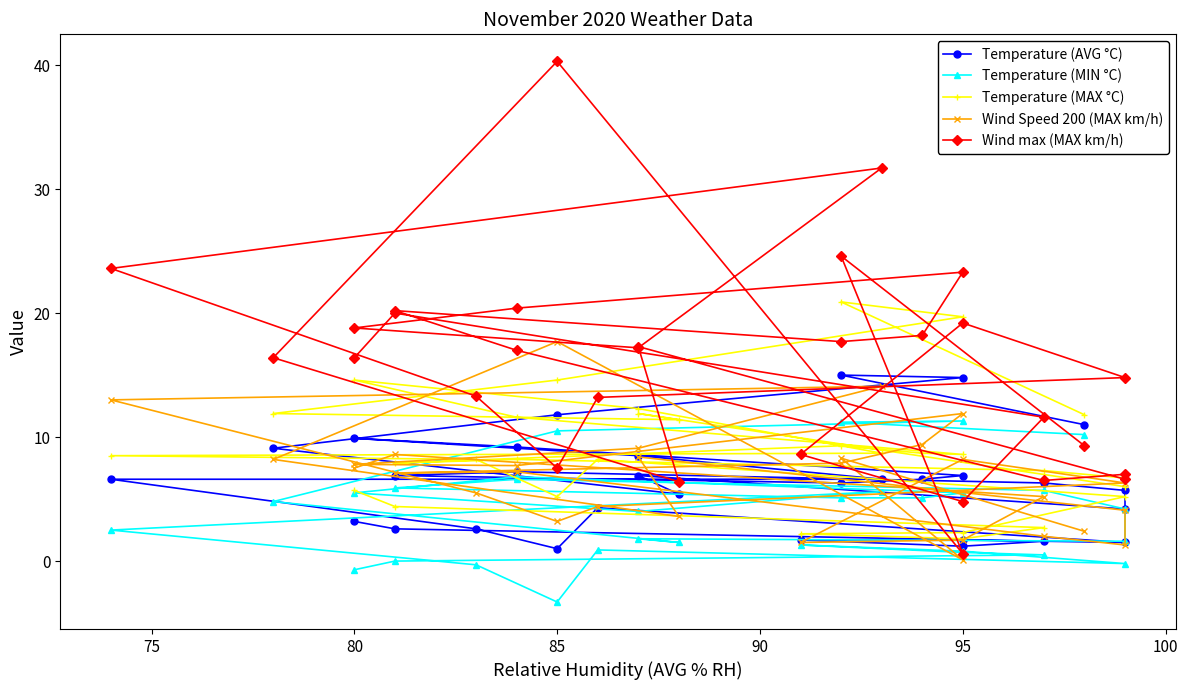

The Temperature (AVG °C) series shows 3.2 at 70. True or false?

False